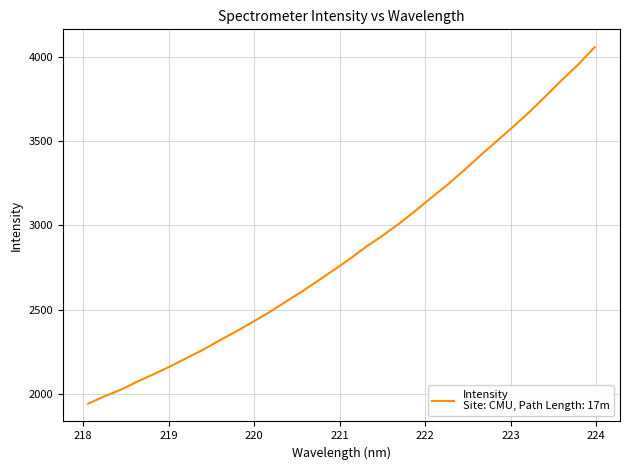

True or false: there are more than 2 points higher than both neighbors.

False